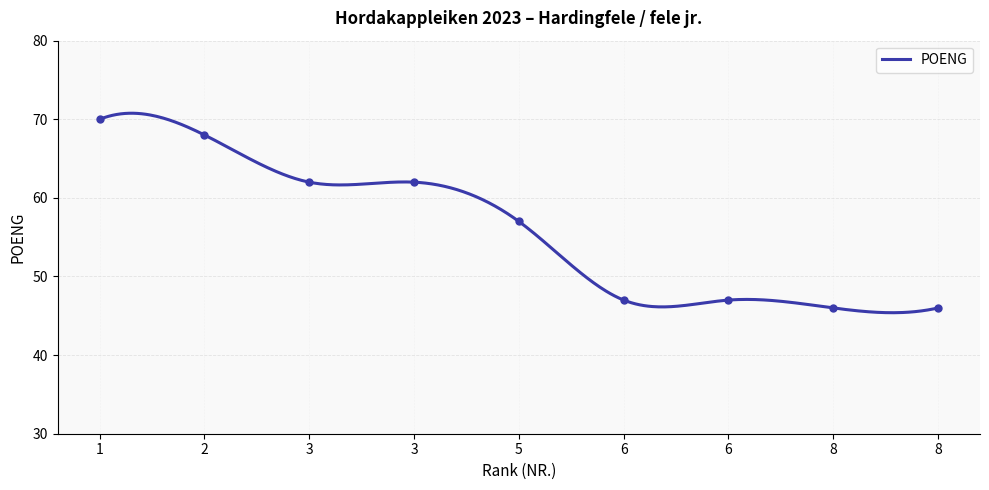

How many values are below 57?

4